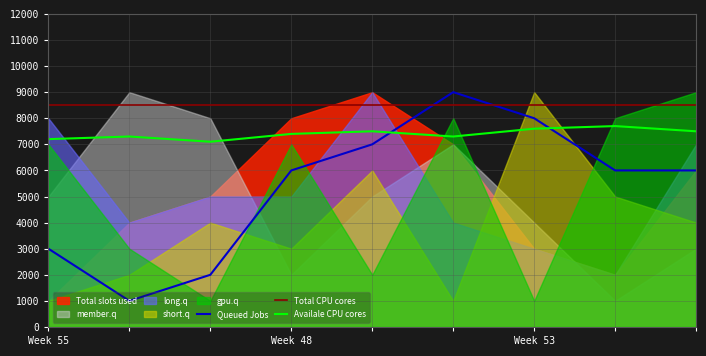

In Availale CPU cores, how many points are higher than both neighbors (excluding endpoints)?

3